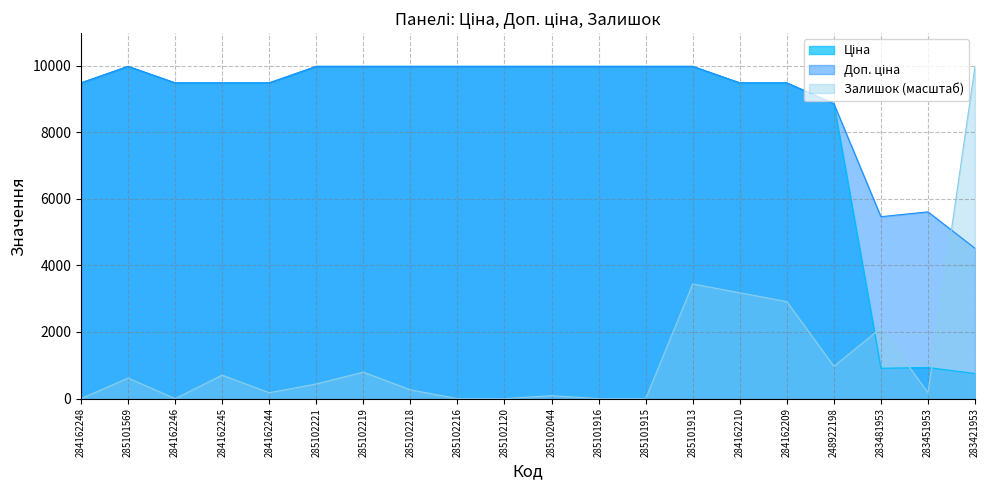

Read the Залишок value at 285101569.

617.9